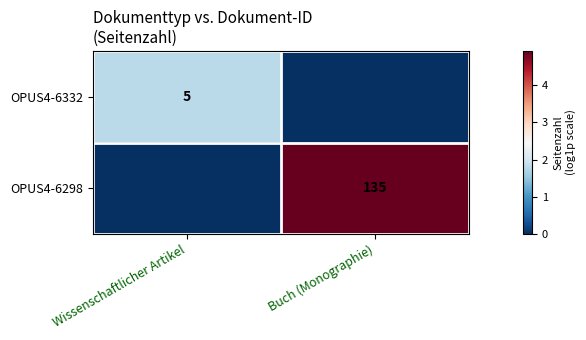

The value of OPUS4-6332 at Wissenschaftlicher Artikel is 5. True or false?

True